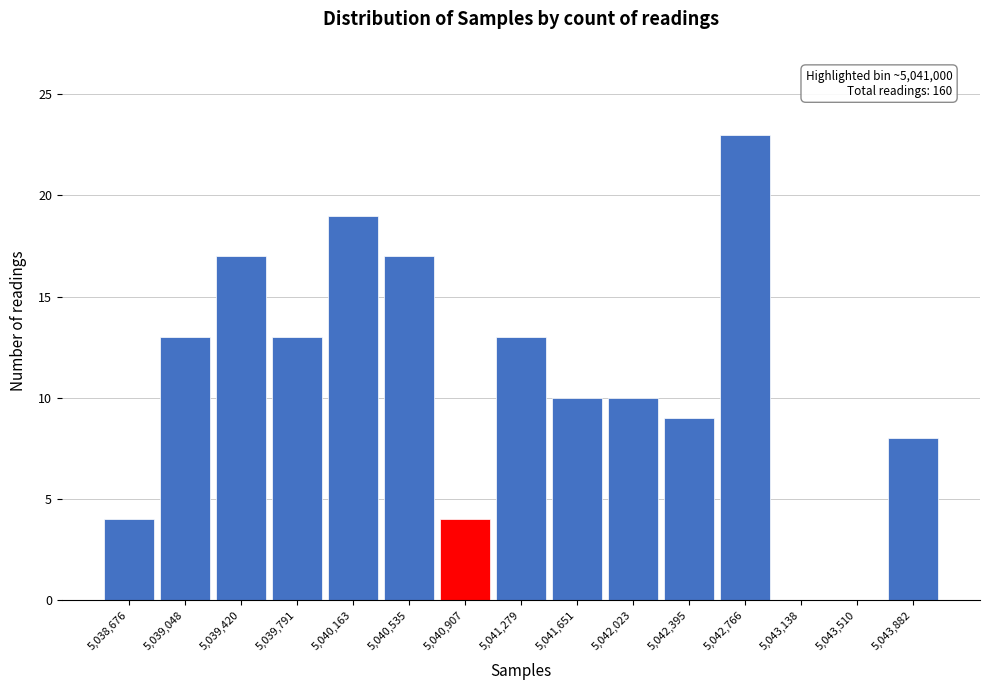

Over which range of the x-axis is the bar tallest?

5042600 to 5042950